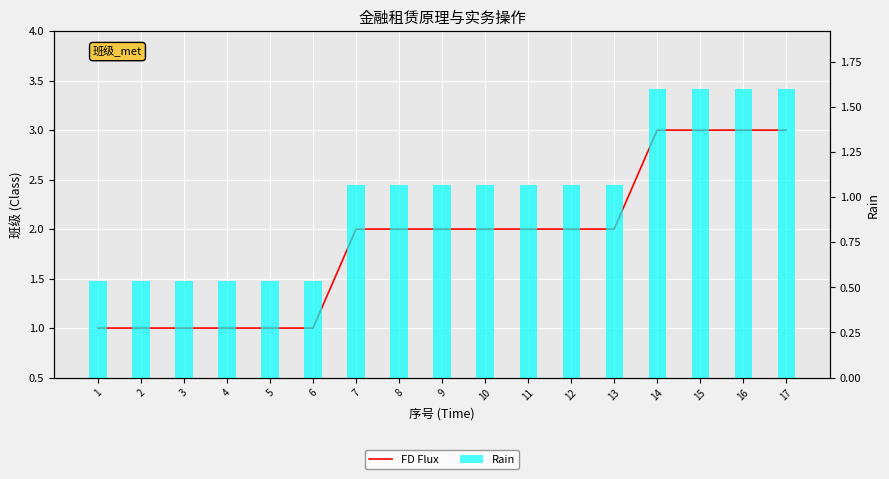

Which series changed the most between 6 and 16?

FD Flux